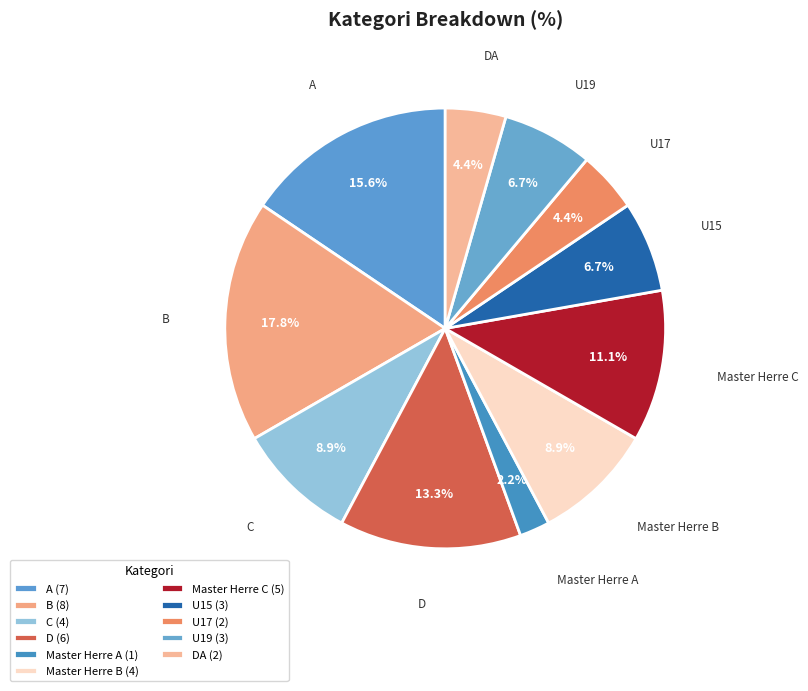

Rank the categories by value from lowest to highest.

Master Herre A, U17, DA, U15, U19, C, Master Herre B, Master Herre C, D, A, B